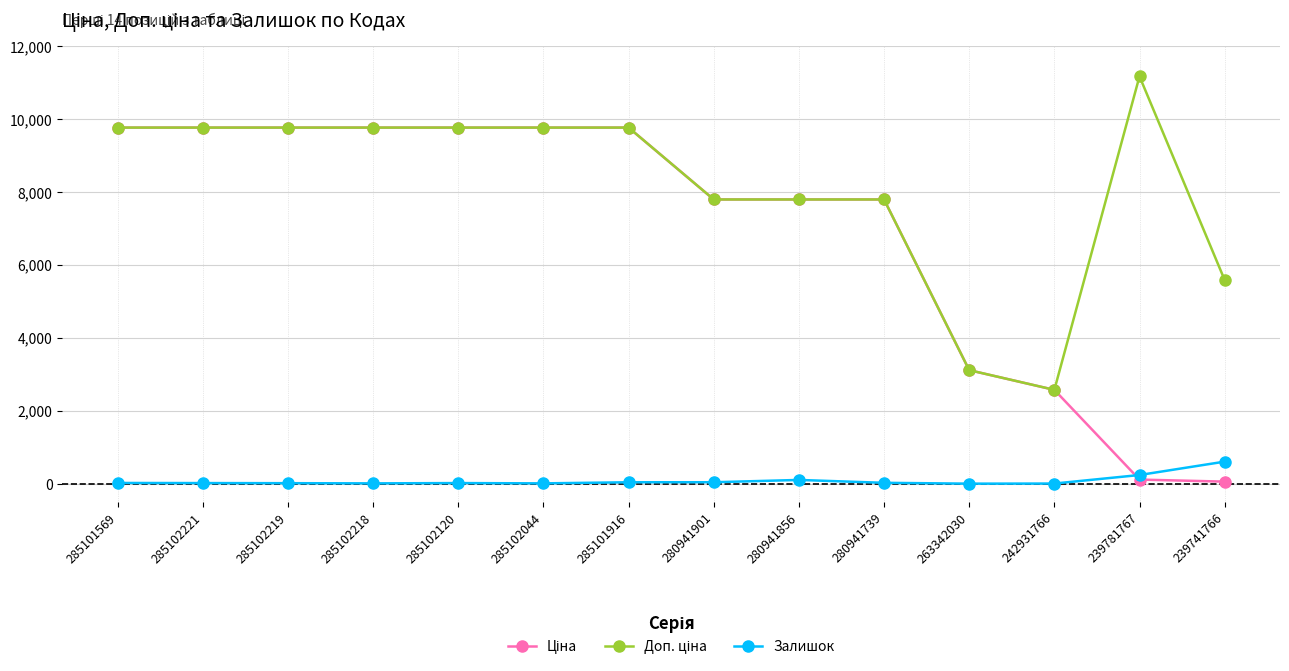

Is it true that Залишок equals 237.0 at 239781767?

True